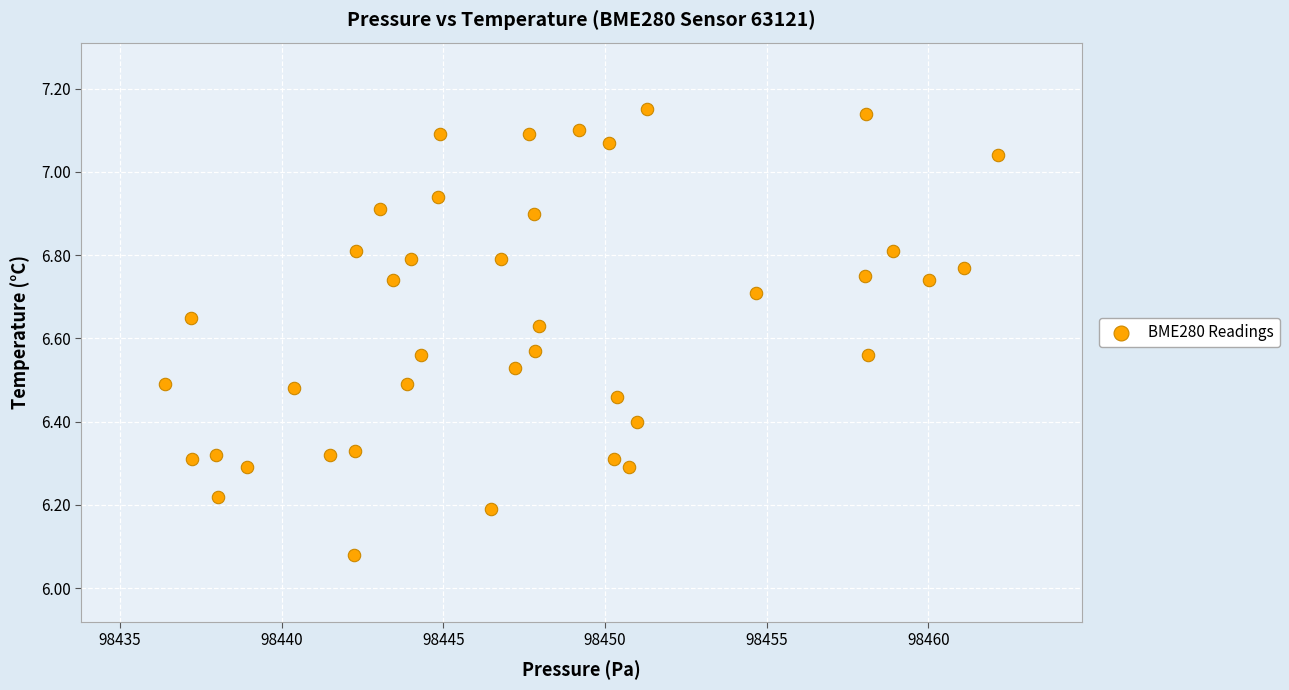

What is the range of Y values (max minus min)?

1.1